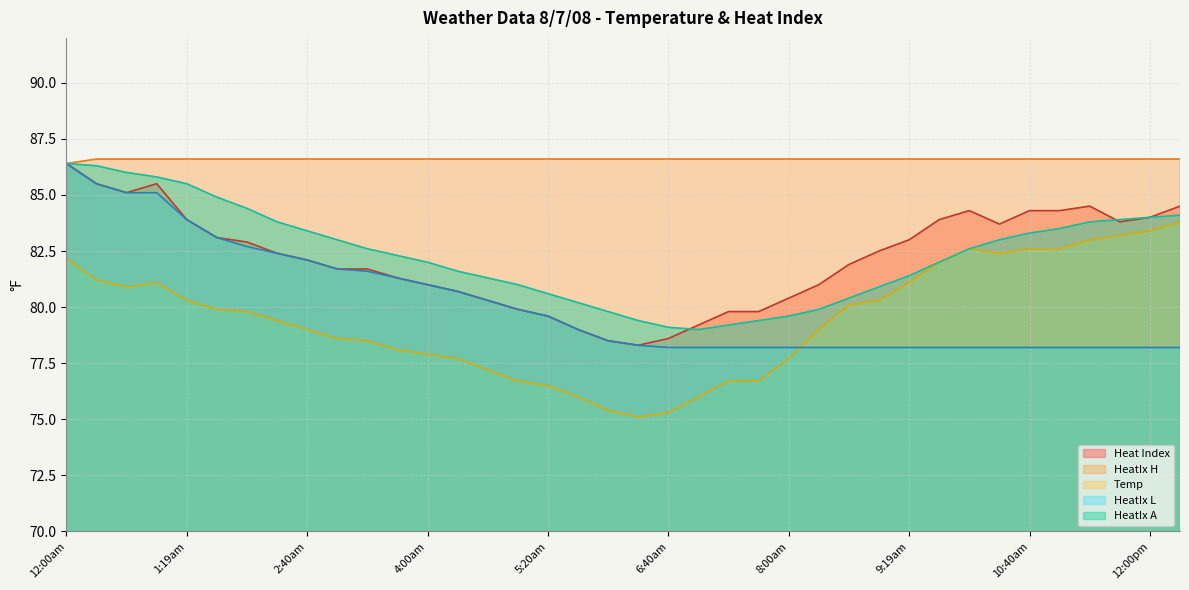

Does the chart display data point markers on the line(s)?

No